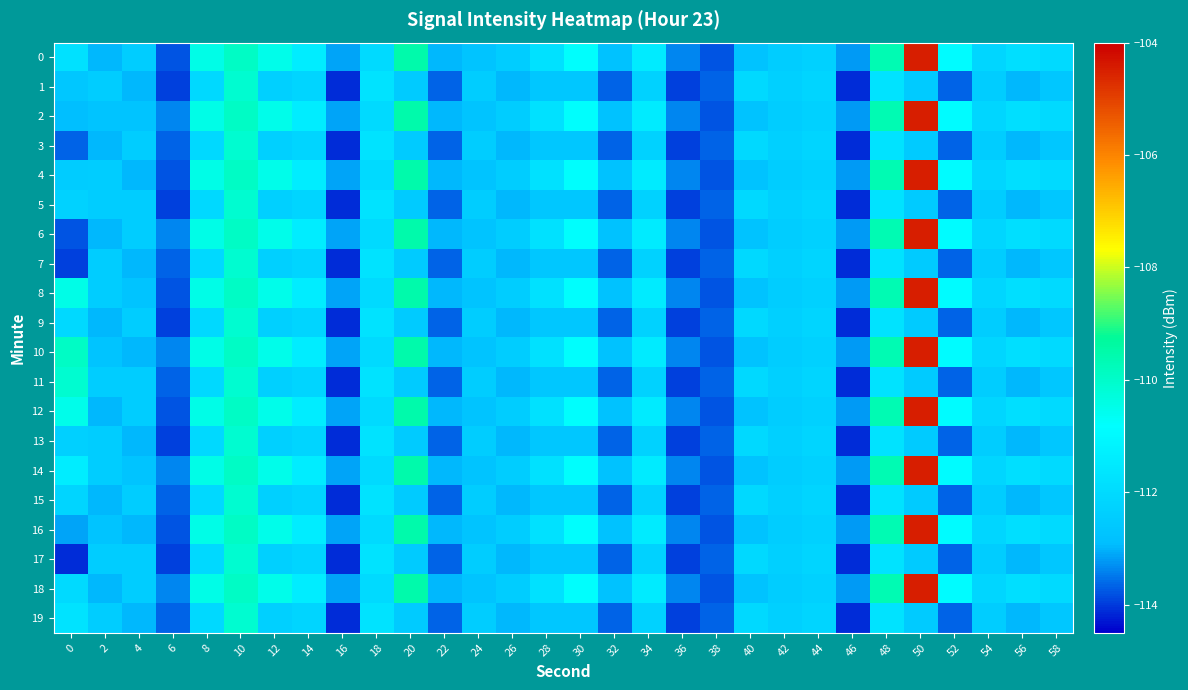

Reading left to right, extract all data points from this chart.

0: 0=-111.8	2=-113.0	4=-112.4	6=-113.8	8=-110.5	10=-109.9	12=-110.5	14=-111.4	16=-113.1	18=-112.0	20=-109.5	22=-113.0	24=-112.7	26=-112.4	28=-111.8	30=-110.8	32=-112.8	34=-111.5	36=-113.4	38=-113.8	40=-112.8	42=-112.4	44=-112.3	46=-113.2	48=-109.6	50=-104.5	52=-110.9	54=-112.2	56=-111.9	58=-112.0
1: 0=-112.7	2=-112.4	4=-113.0	6=-113.9	8=-112.1	10=-110.1	12=-112.3	14=-112.2	16=-114.1	18=-111.7	20=-112.5	22=-113.7	24=-112.4	26=-113.0	28=-112.7	30=-112.7	32=-113.7	34=-112.2	36=-113.9	38=-113.7	40=-112.1	42=-112.3	44=-112.2	46=-114.1	48=-111.7	50=-112.5	52=-113.7	54=-112.4	56=-113.0	58=-112.7
2: 0=-112.9	2=-112.7	4=-112.7	6=-113.4	8=-110.5	10=-109.9	12=-110.5	14=-111.4	16=-113.1	18=-112.0	20=-109.5	22=-113.0	24=-112.7	26=-112.4	28=-111.8	30=-110.8	32=-112.8	34=-111.5	36=-113.4	38=-113.8	40=-112.8	42=-112.4	44=-112.3	46=-113.2	48=-109.6	50=-104.5	52=-110.9	54=-112.2	56=-111.9	58=-112.0
3: 0=-113.7	2=-113.0	4=-112.4	6=-113.7	8=-112.1	10=-110.1	12=-112.3	14=-112.2	16=-114.1	18=-111.7	20=-112.5	22=-113.7	24=-112.4	26=-113.0	28=-112.7	30=-112.7	32=-113.7	34=-112.2	36=-113.9	38=-113.7	40=-112.1	42=-112.3	44=-112.2	46=-114.1	48=-111.7	50=-112.5	52=-113.7	54=-112.4	56=-113.0	58=-112.7
4: 0=-112.5	2=-112.4	4=-113.0	6=-113.8	8=-110.5	10=-109.9	12=-110.5	14=-111.4	16=-113.1	18=-112.0	20=-109.5	22=-113.0	24=-112.7	26=-112.4	28=-111.8	30=-110.8	32=-112.8	34=-111.5	36=-113.4	38=-113.8	40=-112.8	42=-112.4	44=-112.3	46=-113.2	48=-109.6	50=-104.5	52=-110.9	54=-112.2	56=-111.9	58=-112.0
5: 0=-112.2	2=-112.4	4=-112.4	6=-113.9	8=-112.1	10=-110.1	12=-112.3	14=-112.2	16=-114.1	18=-111.7	20=-112.5	22=-113.7	24=-112.4	26=-113.0	28=-112.7	30=-112.7	32=-113.7	34=-112.2	36=-113.9	38=-113.7	40=-112.1	42=-112.3	44=-112.2	46=-114.1	48=-111.7	50=-112.5	52=-113.7	54=-112.4	56=-113.0	58=-112.7
6: 0=-113.8	2=-113.0	4=-112.4	6=-113.4	8=-110.5	10=-109.9	12=-110.5	14=-111.4	16=-113.1	18=-112.0	20=-109.5	22=-113.0	24=-112.7	26=-112.4	28=-111.8	30=-110.8	32=-112.8	34=-111.5	36=-113.4	38=-113.8	40=-112.8	42=-112.4	44=-112.3	46=-113.2	48=-109.6	50=-104.5	52=-110.9	54=-112.2	56=-111.9	58=-112.0
7: 0=-113.9	2=-112.4	4=-113.0	6=-113.7	8=-112.1	10=-110.1	12=-112.3	14=-112.2	16=-114.1	18=-111.7	20=-112.5	22=-113.7	24=-112.4	26=-113.0	28=-112.7	30=-112.7	32=-113.7	34=-112.2	36=-113.9	38=-113.7	40=-112.1	42=-112.3	44=-112.2	46=-114.1	48=-111.7	50=-112.5	52=-113.7	54=-112.4	56=-113.0	58=-112.7
8: 0=-110.5	2=-112.4	4=-112.7	6=-113.8	8=-110.5	10=-109.9	12=-110.5	14=-111.4	16=-113.1	18=-112.0	20=-109.5	22=-113.0	24=-112.7	26=-112.4	28=-111.8	30=-110.8	32=-112.8	34=-111.5	36=-113.4	38=-113.8	40=-112.8	42=-112.4	44=-112.3	46=-113.2	48=-109.6	50=-104.5	52=-110.9	54=-112.2	56=-111.9	58=-112.0
9: 0=-112.1	2=-113.0	4=-112.4	6=-113.9	8=-112.1	10=-110.1	12=-112.3	14=-112.2	16=-114.1	18=-111.7	20=-112.5	22=-113.7	24=-112.4	26=-113.0	28=-112.7	30=-112.7	32=-113.7	34=-112.2	36=-113.9	38=-113.7	40=-112.1	42=-112.3	44=-112.2	46=-114.1	48=-111.7	50=-112.5	52=-113.7	54=-112.4	56=-113.0	58=-112.7
10: 0=-109.9	2=-112.7	4=-113.0	6=-113.4	8=-110.5	10=-109.9	12=-110.5	14=-111.4	16=-113.1	18=-112.0	20=-109.5	22=-113.0	24=-112.7	26=-112.4	28=-111.8	30=-110.8	32=-112.8	34=-111.5	36=-113.4	38=-113.8	40=-112.8	42=-112.4	44=-112.3	46=-113.2	48=-109.6	50=-104.5	52=-110.9	54=-112.2	56=-111.9	58=-112.0
11: 0=-110.1	2=-112.4	4=-112.4	6=-113.7	8=-112.1	10=-110.1	12=-112.3	14=-112.2	16=-114.1	18=-111.7	20=-112.5	22=-113.7	24=-112.4	26=-113.0	28=-112.7	30=-112.7	32=-113.7	34=-112.2	36=-113.9	38=-113.7	40=-112.1	42=-112.3	44=-112.2	46=-114.1	48=-111.7	50=-112.5	52=-113.7	54=-112.4	56=-113.0	58=-112.7
12: 0=-110.5	2=-113.0	4=-112.4	6=-113.8	8=-110.5	10=-109.9	12=-110.5	14=-111.4	16=-113.1	18=-112.0	20=-109.5	22=-113.0	24=-112.7	26=-112.4	28=-111.8	30=-110.8	32=-112.8	34=-111.5	36=-113.4	38=-113.8	40=-112.8	42=-112.4	44=-112.3	46=-113.2	48=-109.6	50=-104.5	52=-110.9	54=-112.2	56=-111.9	58=-112.0
13: 0=-112.3	2=-112.4	4=-113.0	6=-113.9	8=-112.1	10=-110.1	12=-112.3	14=-112.2	16=-114.1	18=-111.7	20=-112.5	22=-113.7	24=-112.4	26=-113.0	28=-112.7	30=-112.7	32=-113.7	34=-112.2	36=-113.9	38=-113.7	40=-112.1	42=-112.3	44=-112.2	46=-114.1	48=-111.7	50=-112.5	52=-113.7	54=-112.4	56=-113.0	58=-112.7
14: 0=-111.4	2=-112.4	4=-112.7	6=-113.4	8=-110.5	10=-109.9	12=-110.5	14=-111.4	16=-113.1	18=-112.0	20=-109.5	22=-113.0	24=-112.7	26=-112.4	28=-111.8	30=-110.8	32=-112.8	34=-111.5	36=-113.4	38=-113.8	40=-112.8	42=-112.4	44=-112.3	46=-113.2	48=-109.6	50=-104.5	52=-110.9	54=-112.2	56=-111.9	58=-112.0
15: 0=-112.2	2=-113.0	4=-112.4	6=-113.7	8=-112.1	10=-110.1	12=-112.3	14=-112.2	16=-114.1	18=-111.7	20=-112.5	22=-113.7	24=-112.4	26=-113.0	28=-112.7	30=-112.7	32=-113.7	34=-112.2	36=-113.9	38=-113.7	40=-112.1	42=-112.3	44=-112.2	46=-114.1	48=-111.7	50=-112.5	52=-113.7	54=-112.4	56=-113.0	58=-112.7
16: 0=-113.1	2=-112.7	4=-113.0	6=-113.8	8=-110.5	10=-109.9	12=-110.5	14=-111.4	16=-113.1	18=-112.0	20=-109.5	22=-113.0	24=-112.7	26=-112.4	28=-111.8	30=-110.8	32=-112.8	34=-111.5	36=-113.4	38=-113.8	40=-112.8	42=-112.4	44=-112.3	46=-113.2	48=-109.6	50=-104.5	52=-110.9	54=-112.2	56=-111.9	58=-112.0
17: 0=-114.1	2=-112.4	4=-112.4	6=-113.9	8=-112.1	10=-110.1	12=-112.3	14=-112.2	16=-114.1	18=-111.7	20=-112.5	22=-113.7	24=-112.4	26=-113.0	28=-112.7	30=-112.7	32=-113.7	34=-112.2	36=-113.9	38=-113.7	40=-112.1	42=-112.3	44=-112.2	46=-114.1	48=-111.7	50=-112.5	52=-113.7	54=-112.4	56=-113.0	58=-112.7
18: 0=-112.0	2=-113.0	4=-112.4	6=-113.4	8=-110.5	10=-109.9	12=-110.5	14=-111.4	16=-113.1	18=-112.0	20=-109.5	22=-113.0	24=-112.7	26=-112.4	28=-111.8	30=-110.8	32=-112.8	34=-111.5	36=-113.4	38=-113.8	40=-112.8	42=-112.4	44=-112.3	46=-113.2	48=-109.6	50=-104.5	52=-110.9	54=-112.2	56=-111.9	58=-112.0
19: 0=-111.7	2=-112.4	4=-113.0	6=-113.7	8=-112.1	10=-110.1	12=-112.3	14=-112.2	16=-114.1	18=-111.7	20=-112.5	22=-113.7	24=-112.4	26=-113.0	28=-112.7	30=-112.7	32=-113.7	34=-112.2	36=-113.9	38=-113.7	40=-112.1	42=-112.3	44=-112.2	46=-114.1	48=-111.7	50=-112.5	52=-113.7	54=-112.4	56=-113.0	58=-112.7